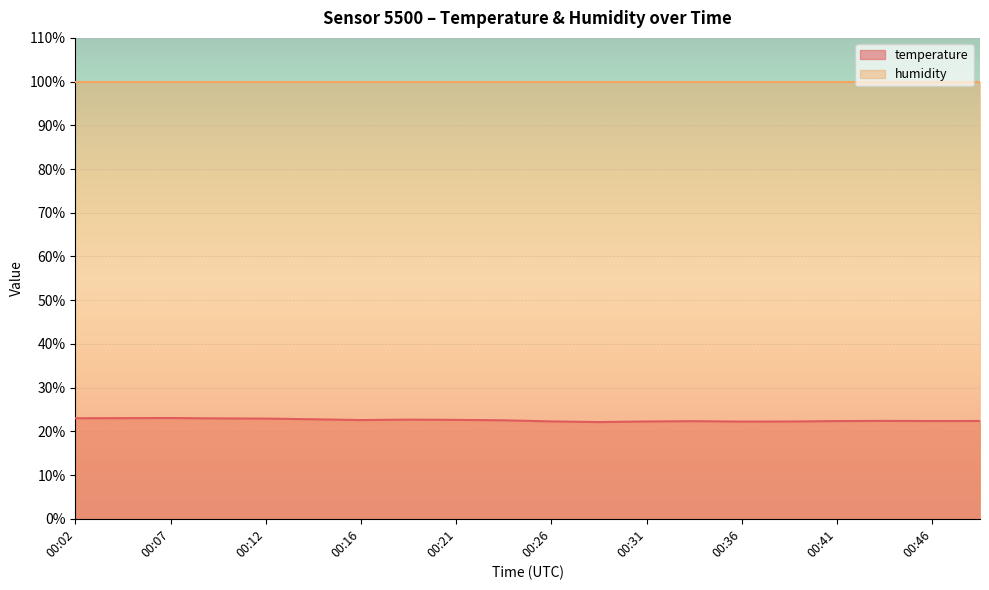

List the labels in order of value, largest first.

00:07, 00:04, 00:02, 00:09, 00:12, 00:14, 00:19, 00:21, 00:16, 00:24, 00:43, 00:48, 00:46, 00:41, 00:34, 00:26, 00:31, 00:38, 00:36, 00:29